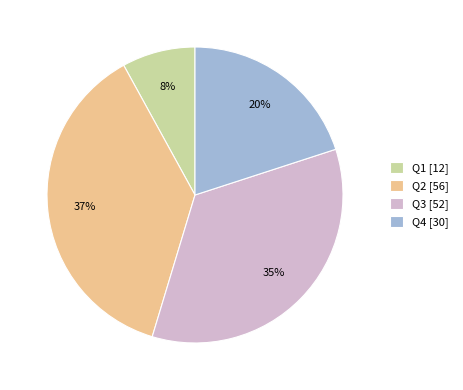

Rank the categories by value from lowest to highest.

Q1, Q4, Q3, Q2